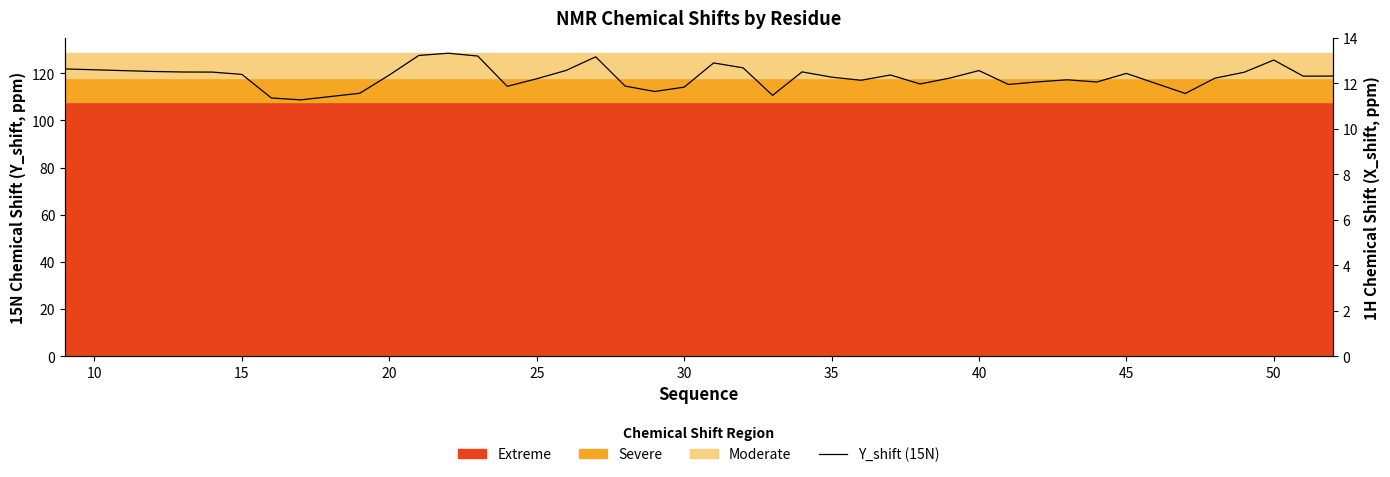

Which series has the largest range (max minus min)?

Y_shift (15N)